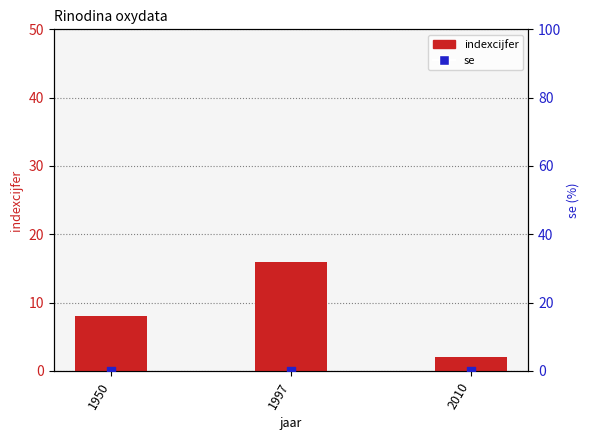

Which series has the largest Y range (max minus min)?

indexcijfer